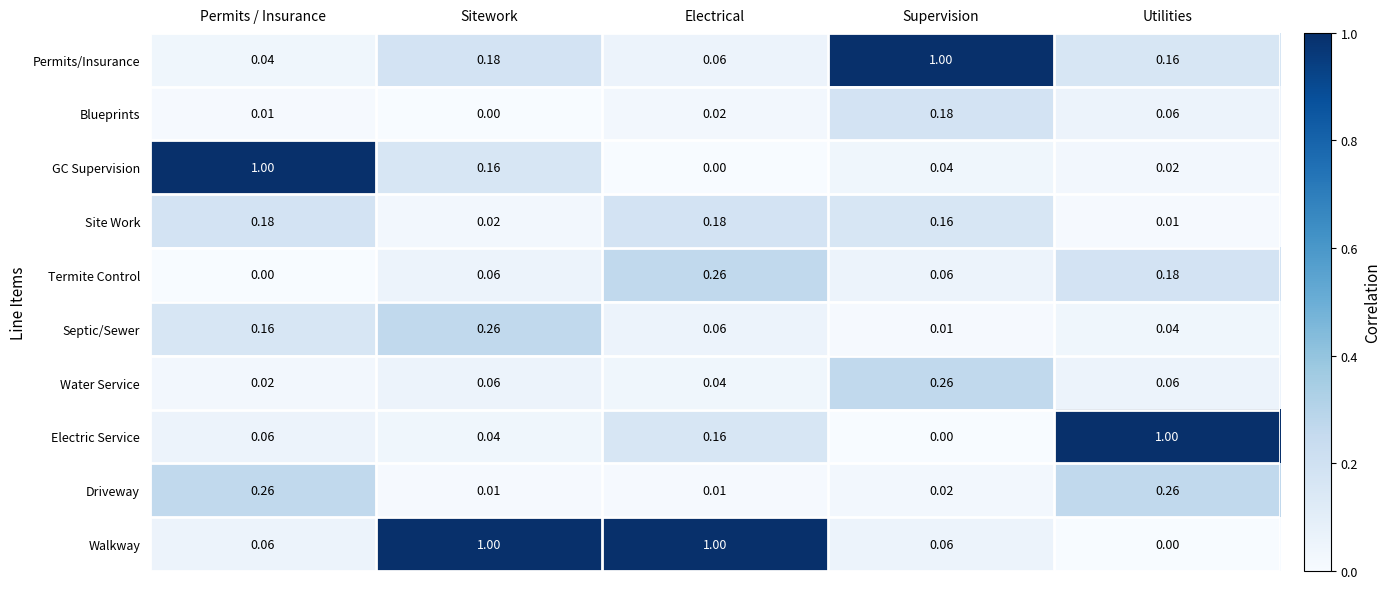

Which category has the highest value in the Water Service series?

Supervision